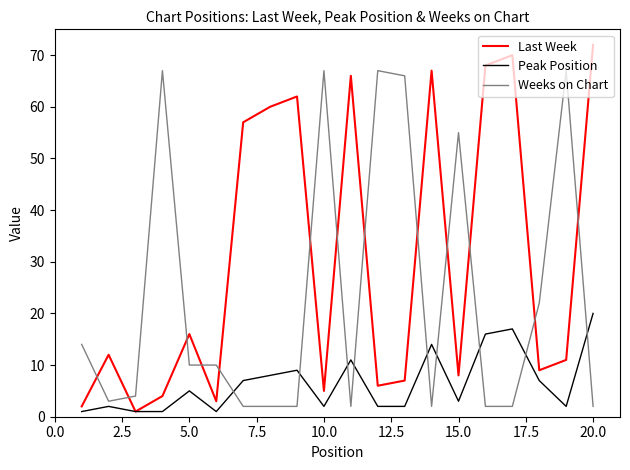

Which series has the largest range (max minus min)?

Last Week